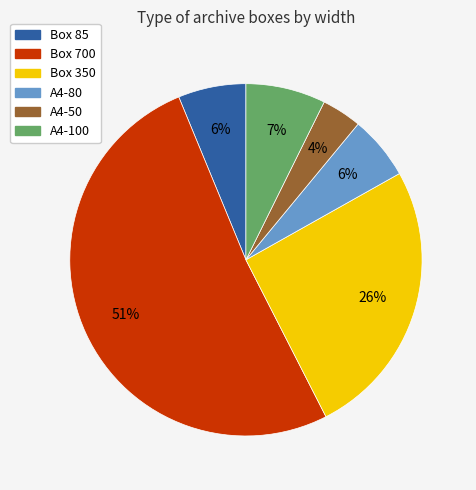

Is there any slice that represents more than half of the pie?

Yes